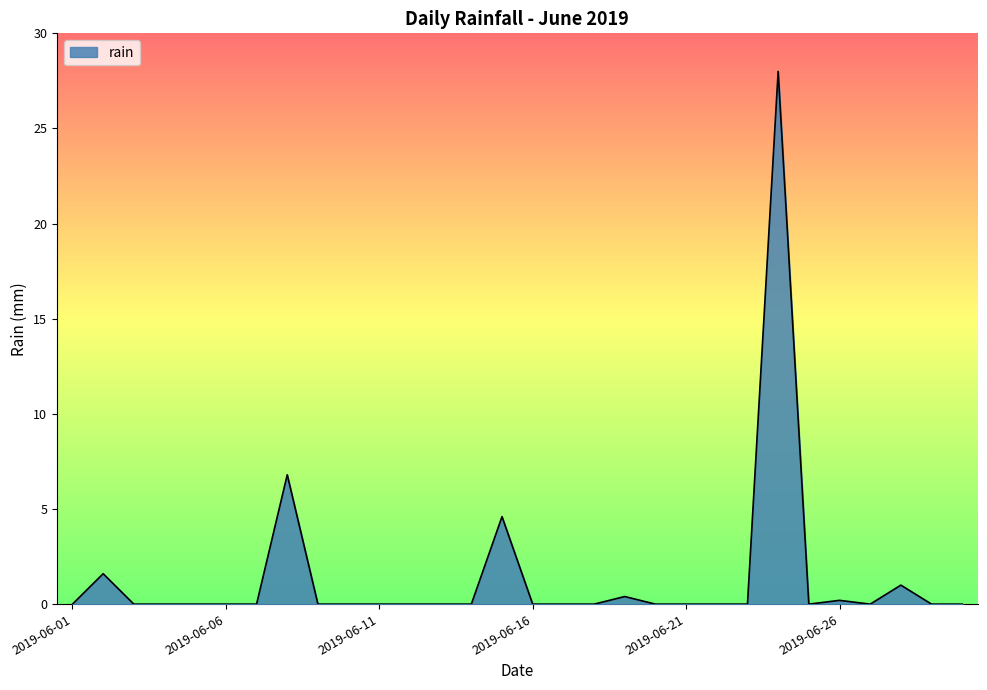

What is the difference between the maximum and minimum values?

28.0